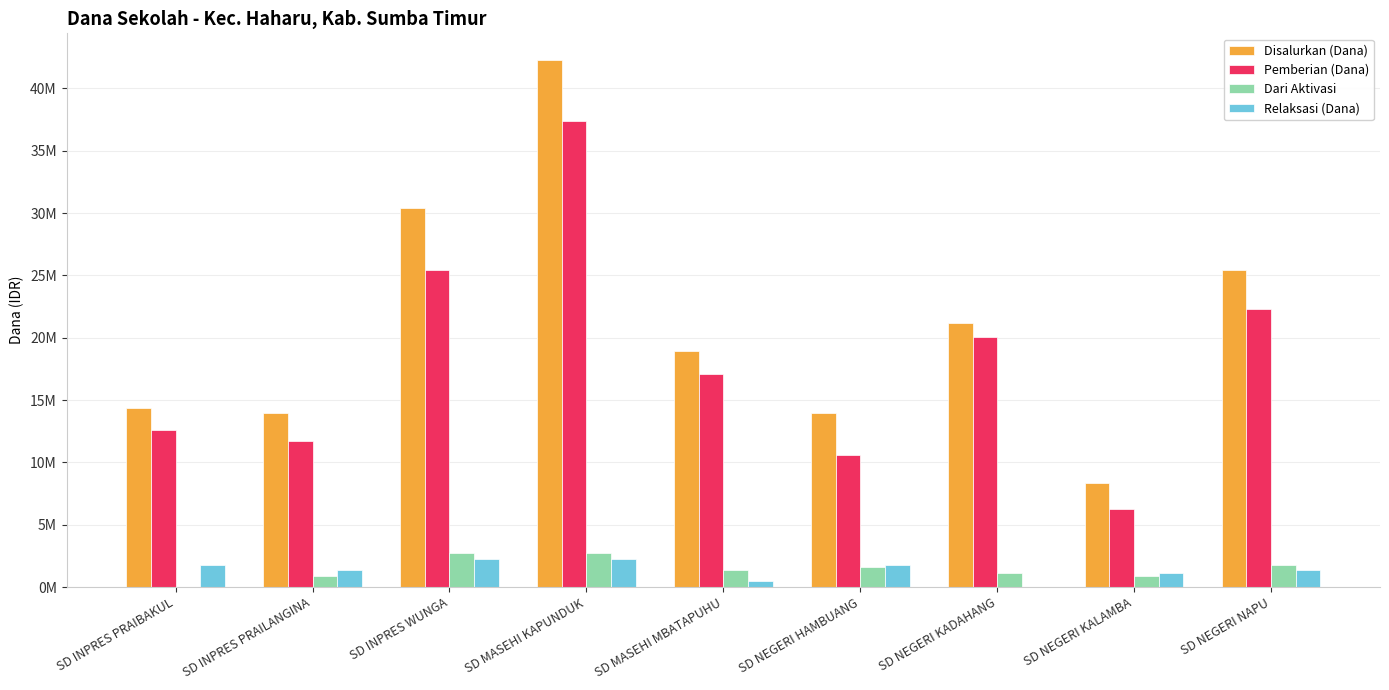

What is the value of the Disalurkan (Dana) bar at the 2nd from the left?

13950000